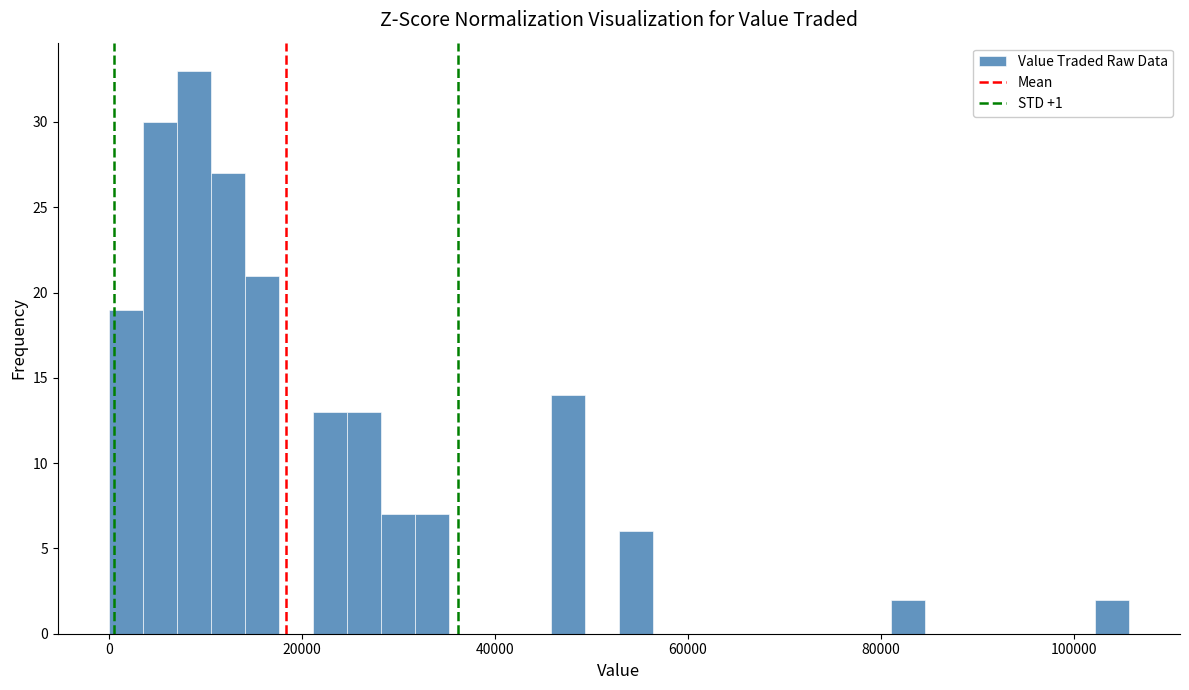

Read against the x-axis, roughly where is the centre of the tallest bar?

8000